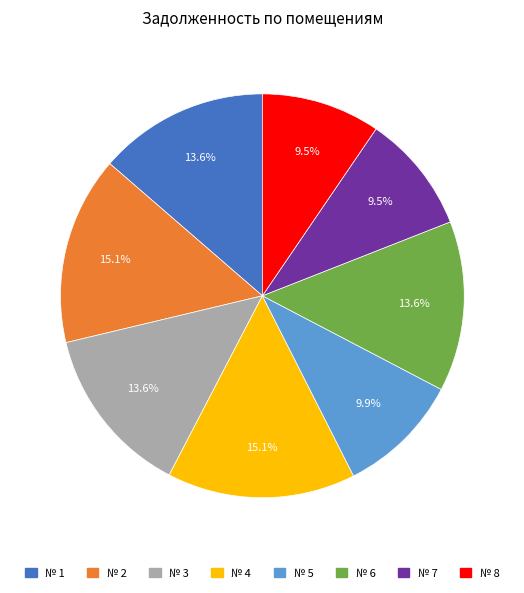

Is there any slice that represents more than half of the pie?

No